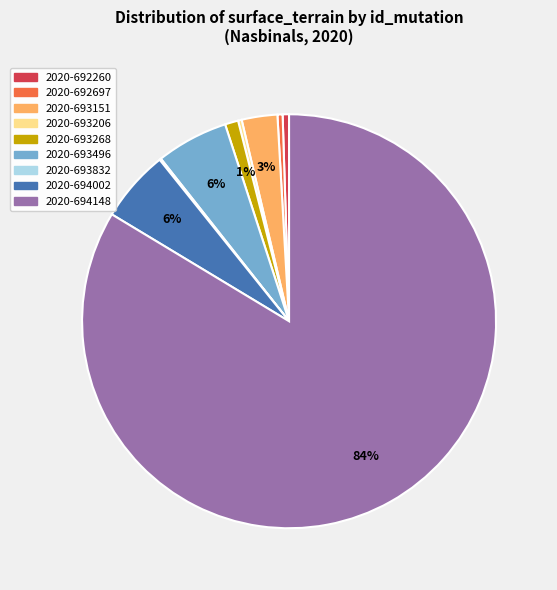

Does any single category account for the majority?

Yes